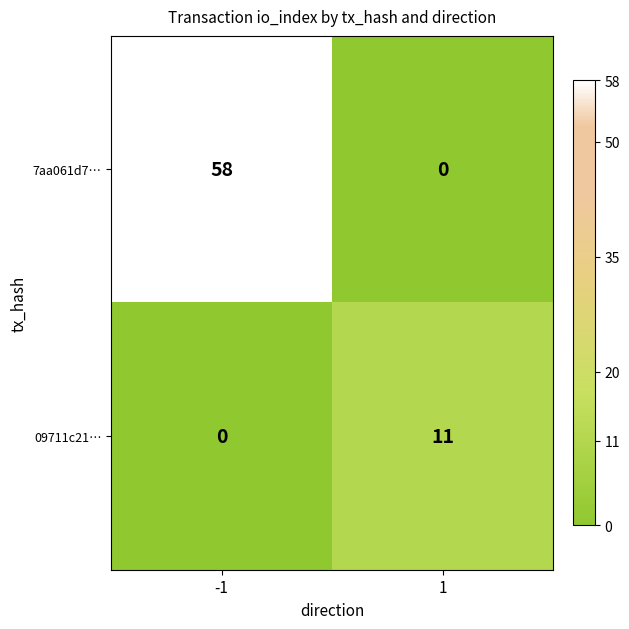

What value does the 09711c21… series have at 1?

11